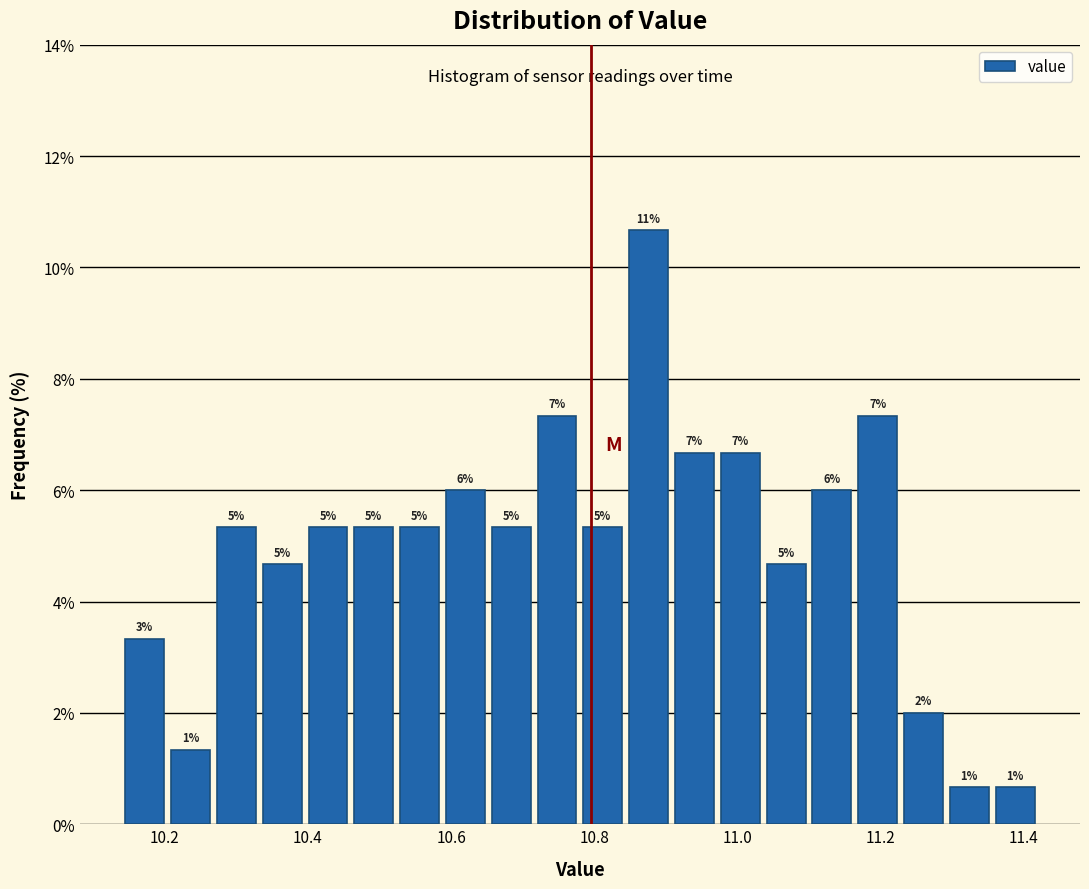

Around what value on the x-axis is the tallest bar? Give the approximate position of its centre, as read against the axis.

10.88